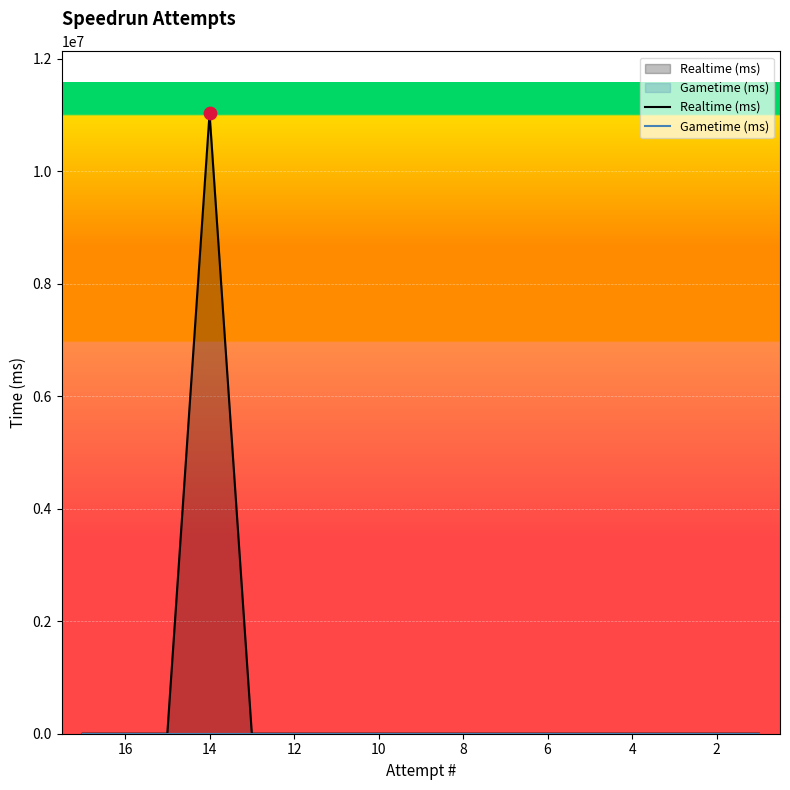

Which series has the largest total across all categories?

Realtime (ms)